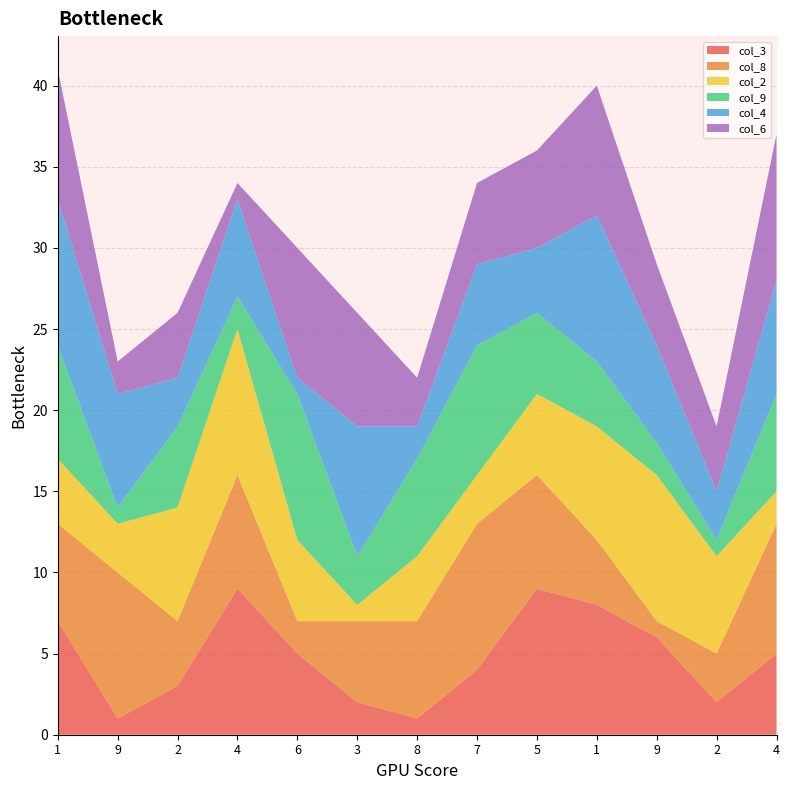

Reading right to left, transcribe all the data shown in this chart.

col_3: 4=5	2=2	9=6	1=8	5=9	7=4	8=1	3=2	6=5	4=9	2=3	9=1	1=7
col_8: 4=8	2=3	9=1	1=4	5=7	7=9	8=6	3=5	6=2	4=7	2=4	9=9	1=6
col_2: 4=2	2=6	9=9	1=7	5=5	7=3	8=4	3=1	6=5	4=9	2=7	9=3	1=4
col_9: 4=6	2=1	9=2	1=4	5=5	7=8	8=6	3=3	6=9	4=2	2=5	9=1	1=7
col_4: 4=7	2=3	9=6	1=9	5=4	7=5	8=2	3=8	6=1	4=6	2=3	9=7	1=9
col_6: 4=9	2=4	9=5	1=8	5=6	7=5	8=3	3=7	6=8	4=1	2=4	9=2	1=8